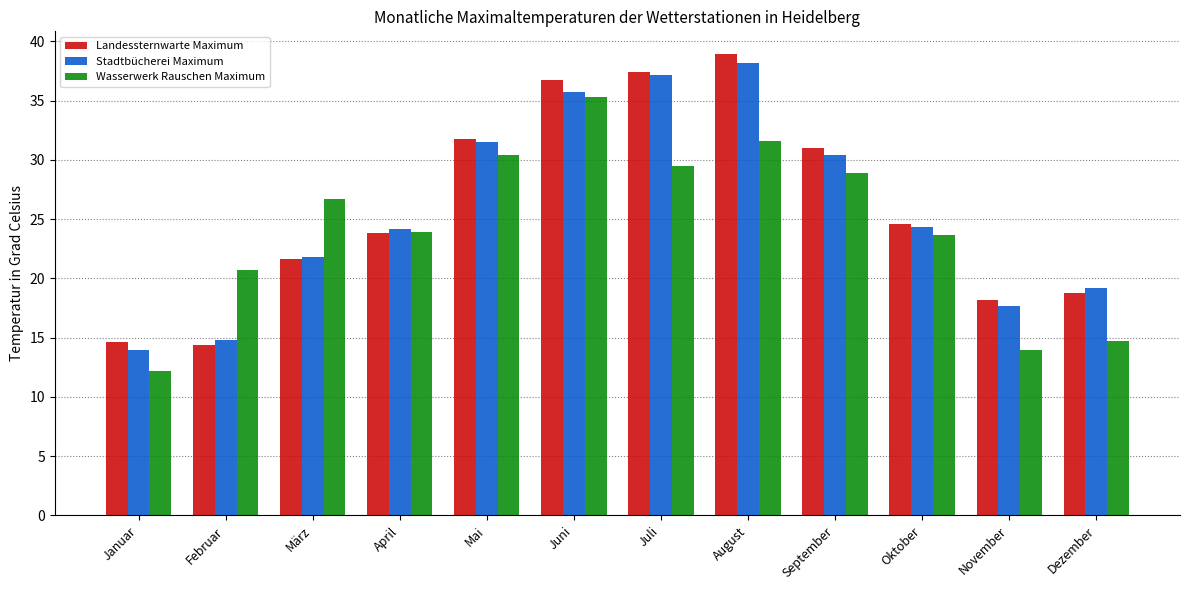

What position from the left is Juni?

6